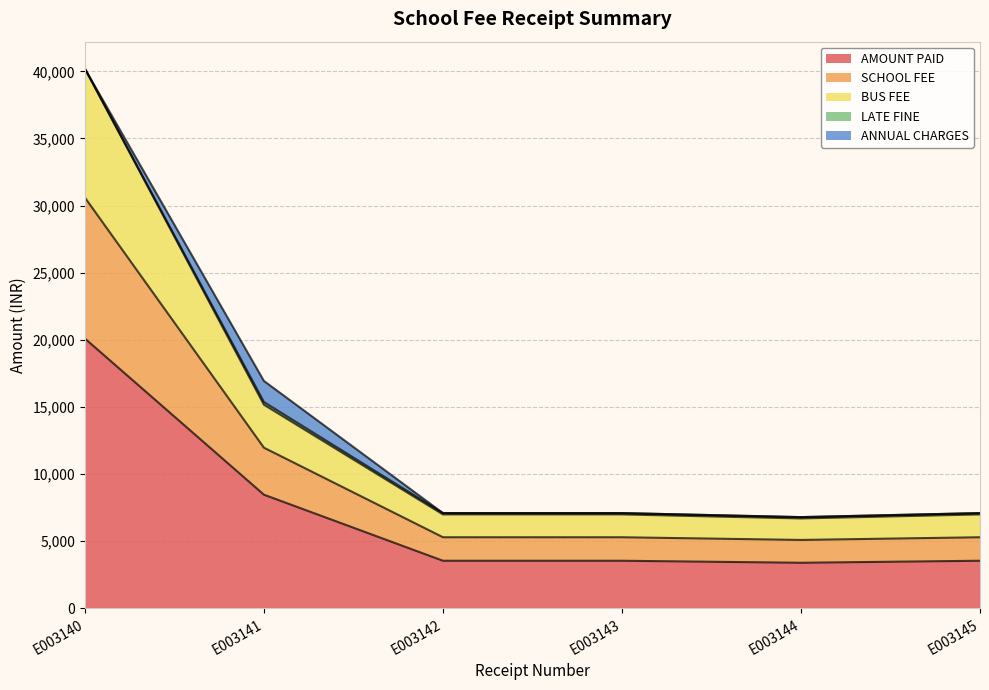

At which label does AMOUNT PAID reach its peak?

E003140